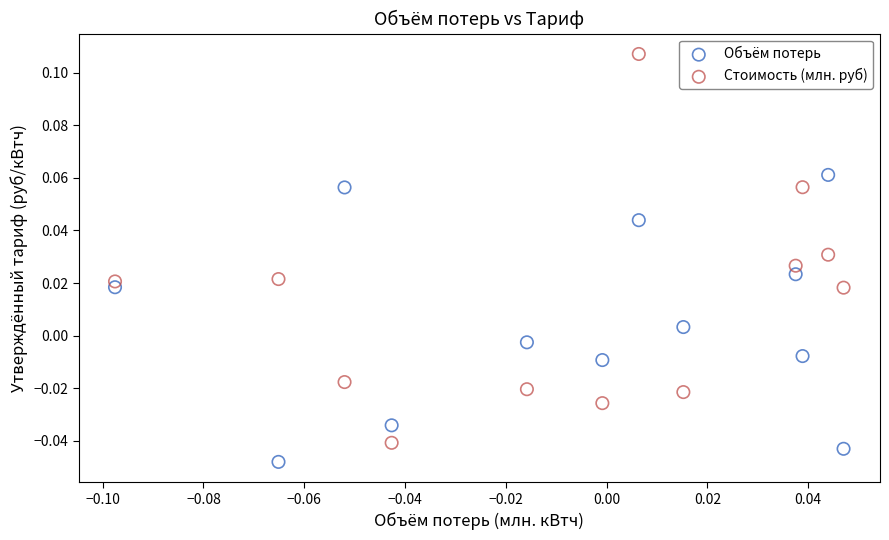

Which series has the widest spread of Y values?

Стоимость (млн. руб)